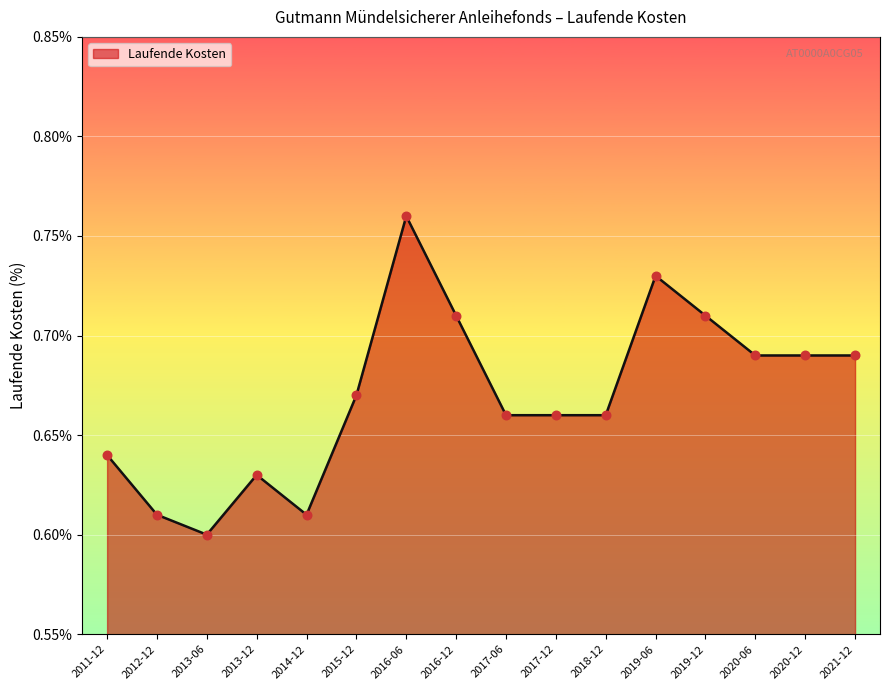

Which has a higher value, 2019-12 or 2015-12?

2019-12